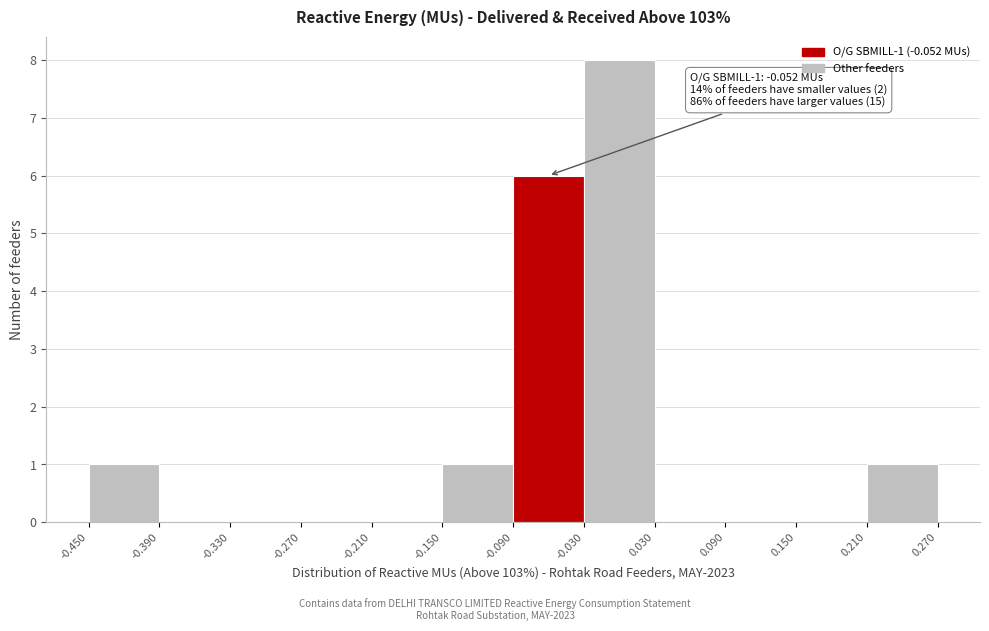

Over which range of the x-axis is the bar tallest?

-0.030 to 0.030